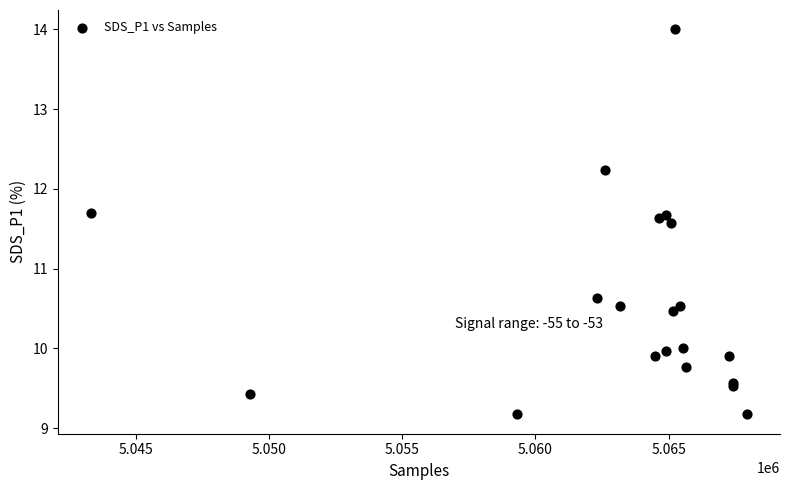

What Y value in the scatter plot is closest to 11?

10.6